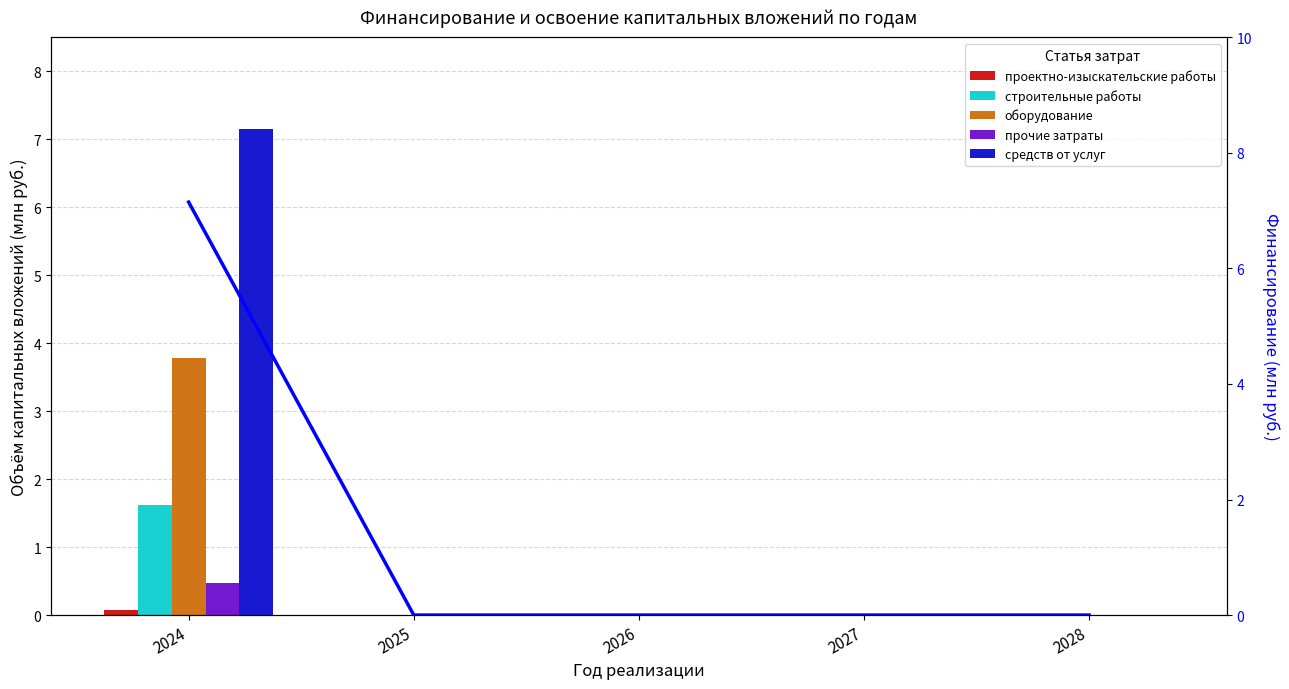

At 2024, list the series in order from smallest to largest.

проектно-изыскательские работы, прочие затраты, строительные работы, оборудование, средств от услуг, средств от услуг (линия)